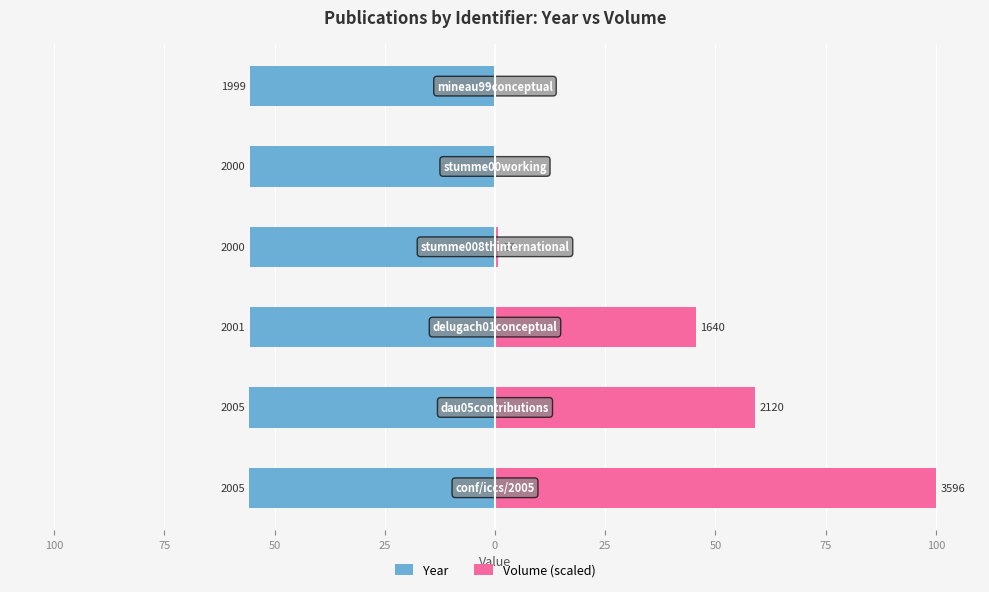

List the series in order of their peak value, highest first.

Volume (scaled), Year